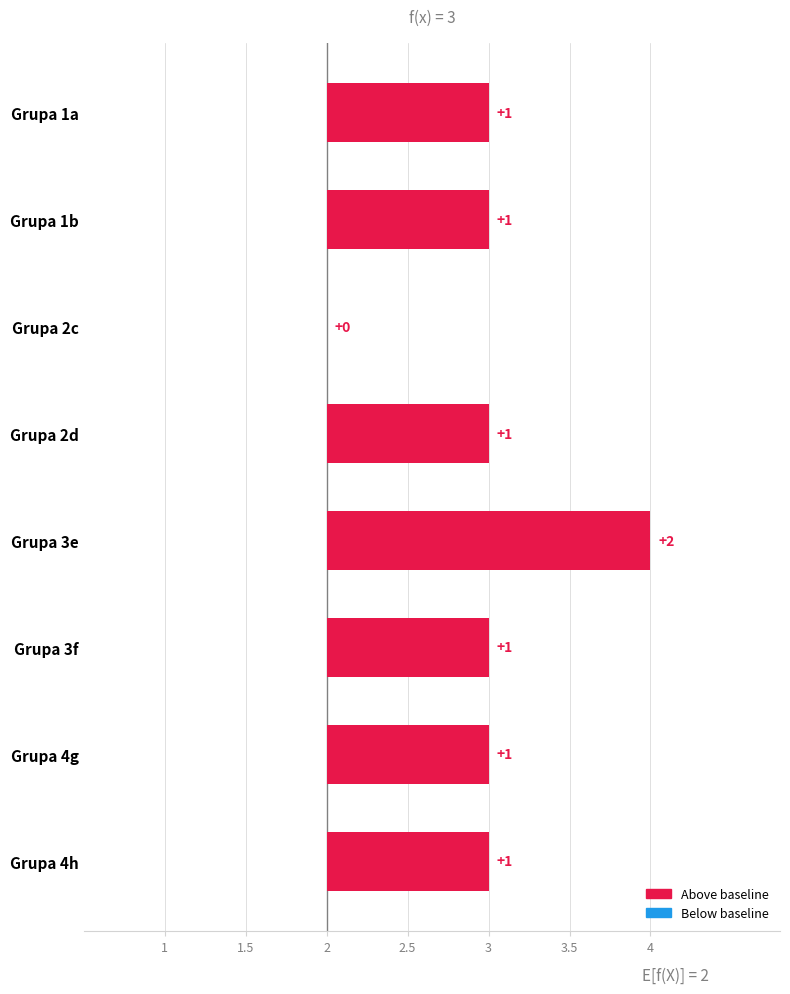

Is it true that the value at h is 3?

True